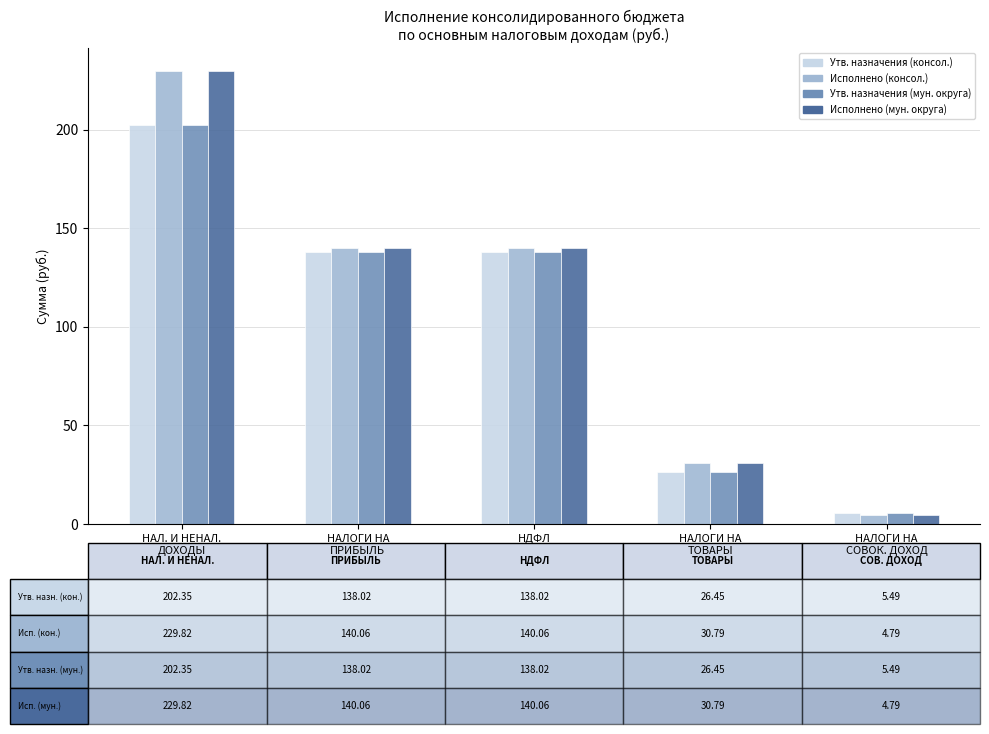

What is the difference between the second highest and minimum values in the Утв. назначения (консол.) series?

132.5